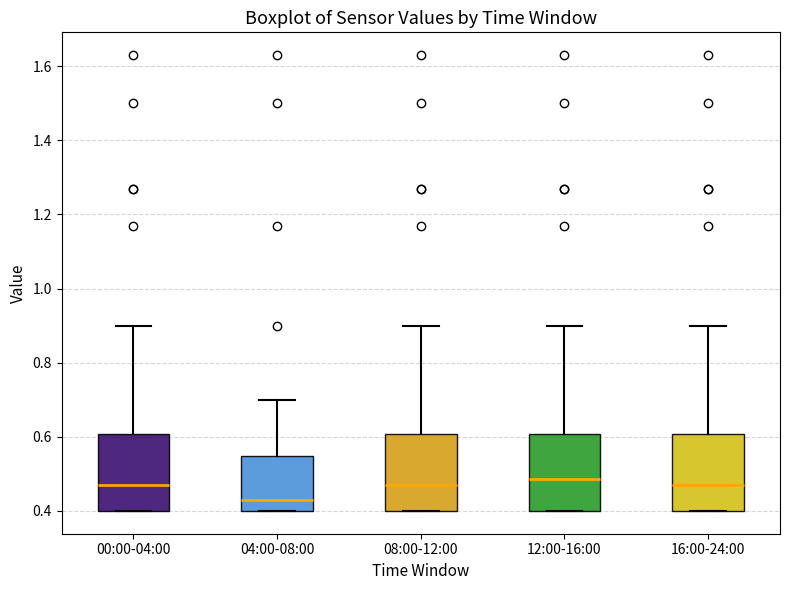

Reading left to right, transcribe this box plot: for each box, give where its median line is, the range the box spans, and where its two whiskers end, as read against the y-axis. The values are not printed on the chart, so give them approximately, as read against the axis.

00:00-04:00: median 0.48, box 0.40 to 0.60, whiskers 0.40 to 0.90
04:00-08:00: median 0.44, box 0.40 to 0.54, whiskers 0.40 to 0.70
08:00-12:00: median 0.48, box 0.40 to 0.60, whiskers 0.40 to 0.90
12:00-16:00: median 0.48, box 0.40 to 0.60, whiskers 0.40 to 0.90
16:00-24:00: median 0.48, box 0.40 to 0.60, whiskers 0.40 to 0.90